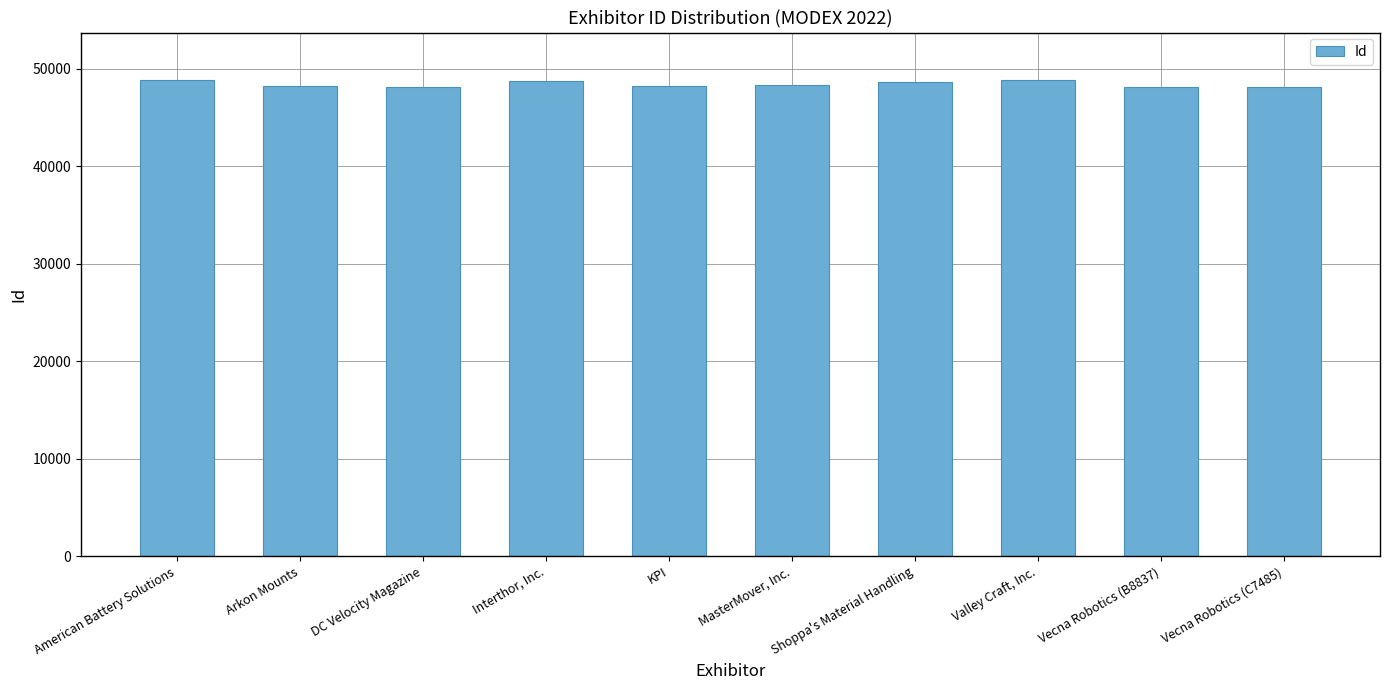

How many bars are there in total?

10